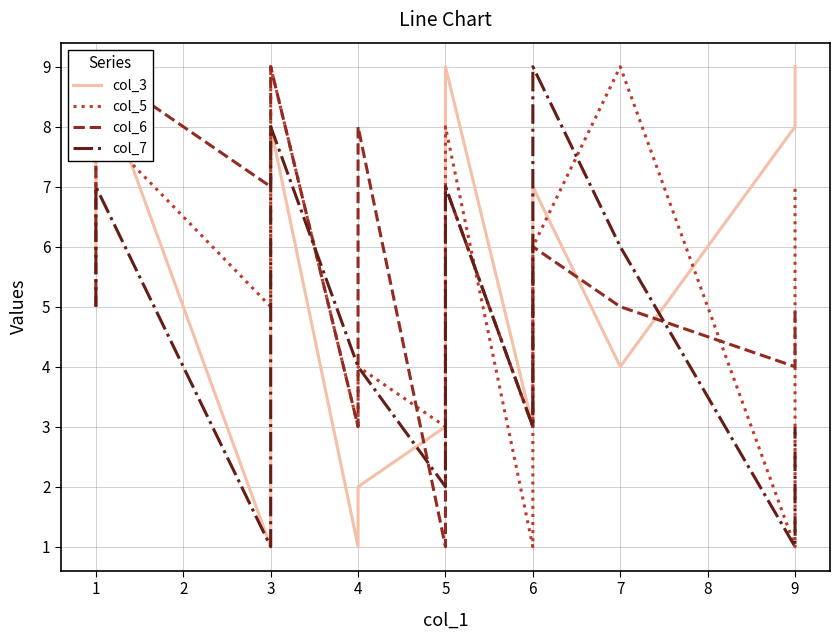

What is the highest value of the col_6 series?

9